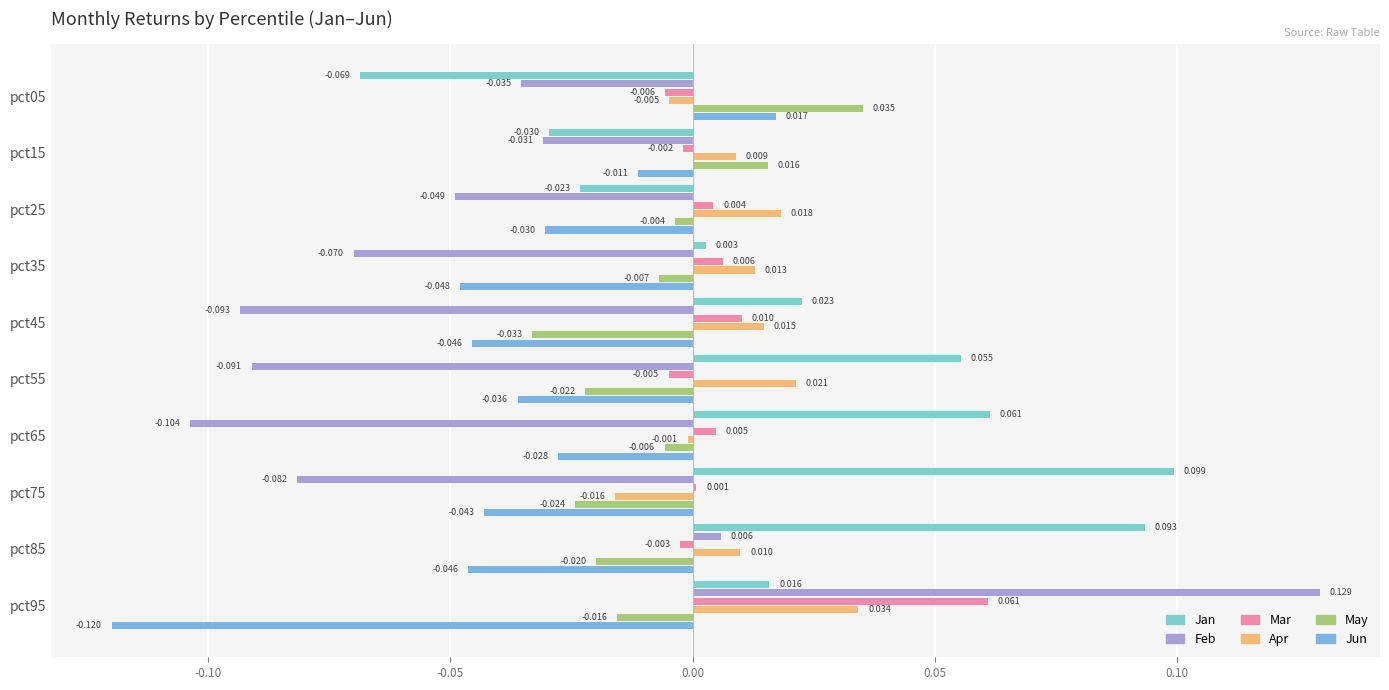

Rank the series by their maximum value, from highest to lowest.

Feb, Jan, Mar, May, Apr, Jun